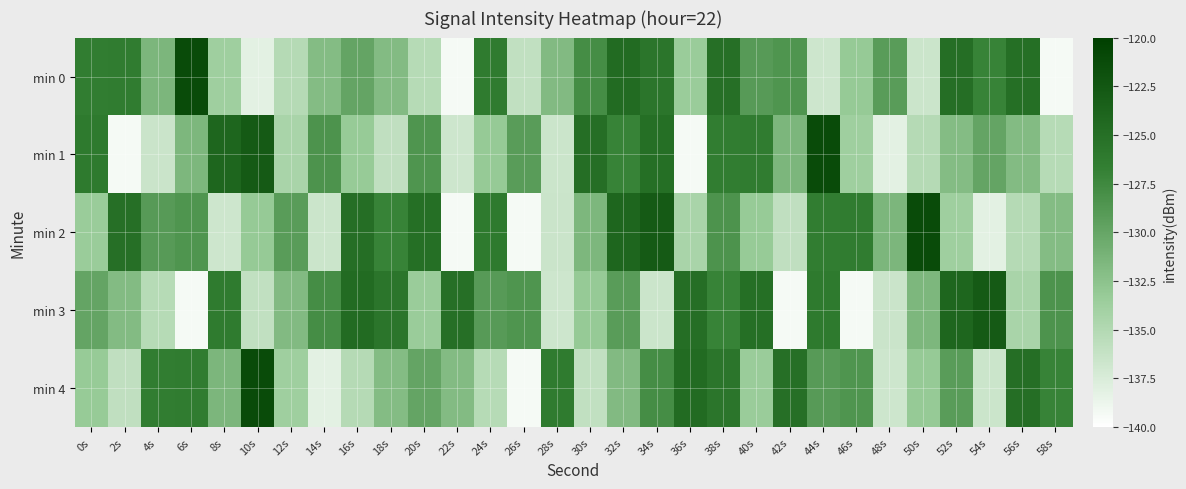

Rank the series by their maximum value, from lowest to highest.

min 3, min 0, min 1, min 2, min 4